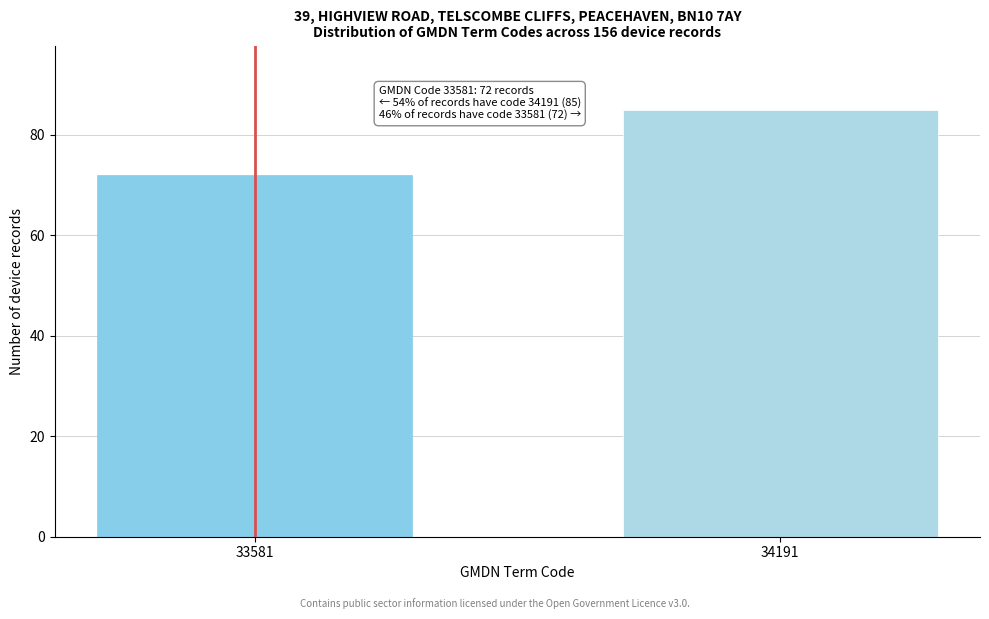

Reading left to right, list all the values displayed in this chart.

33581=72	34191=85